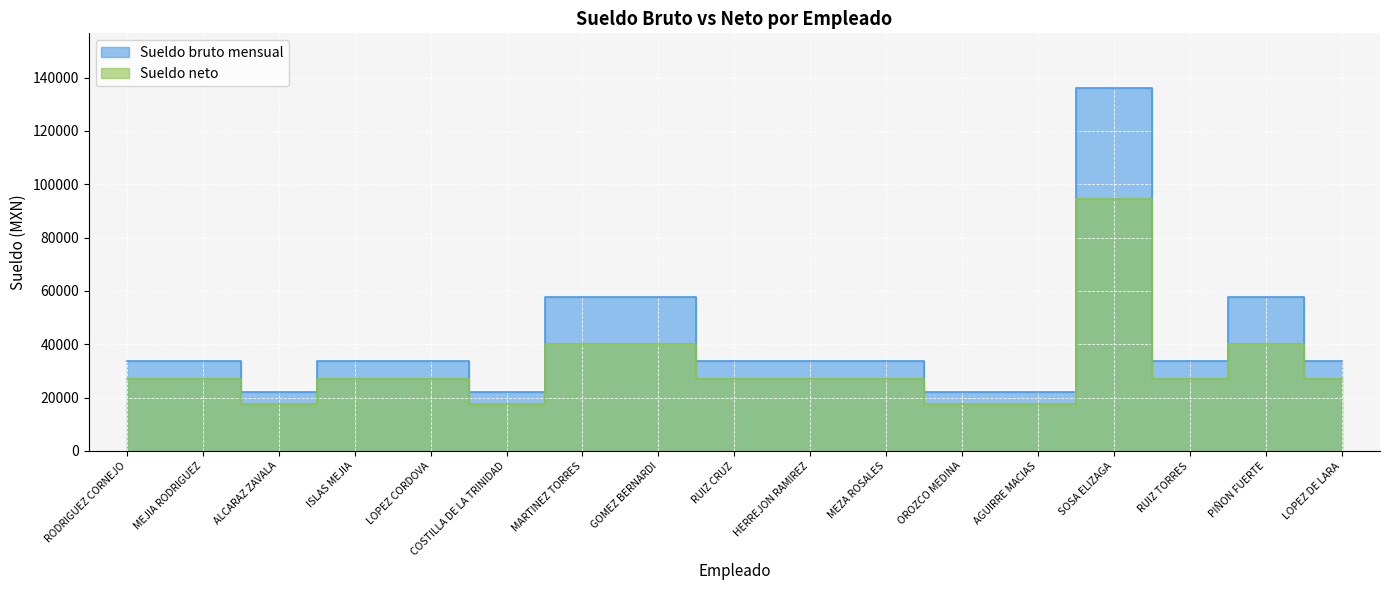

How many data points in Sueldo bruto mensual are less than 33778?

4